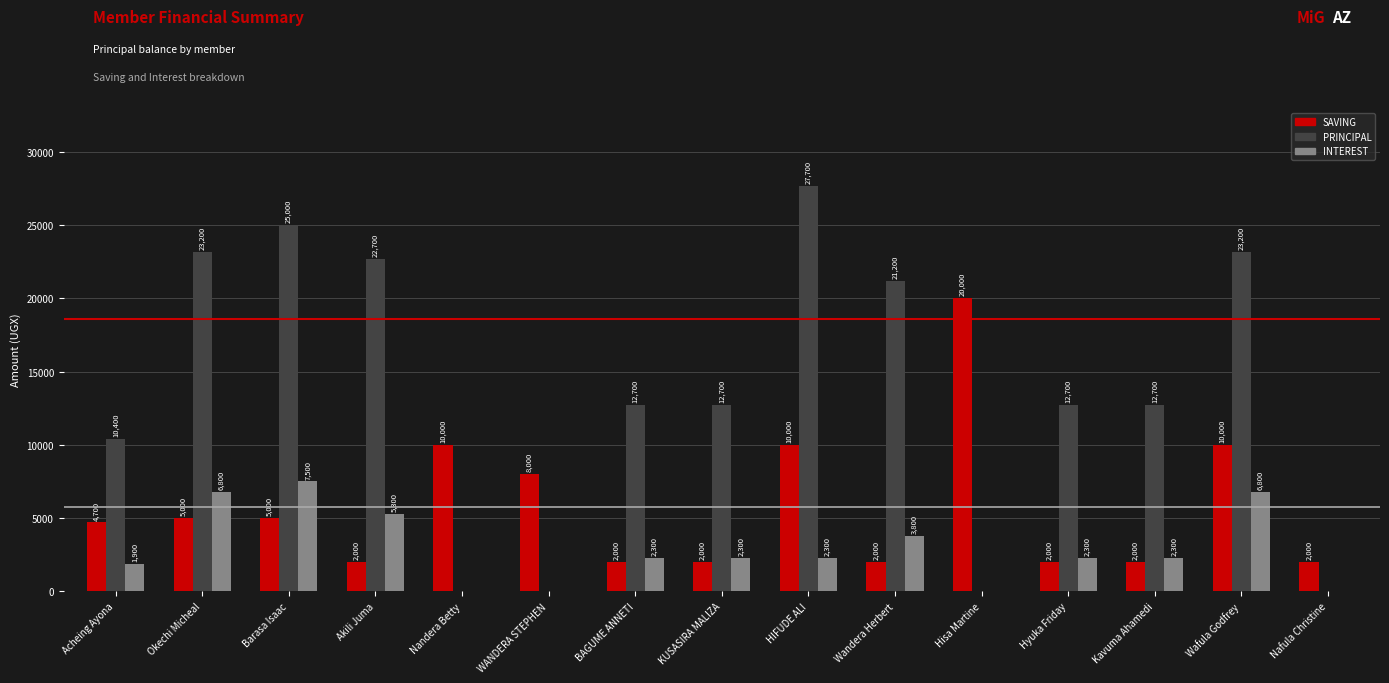

How many INTEREST values are between 0 and 5300?

12